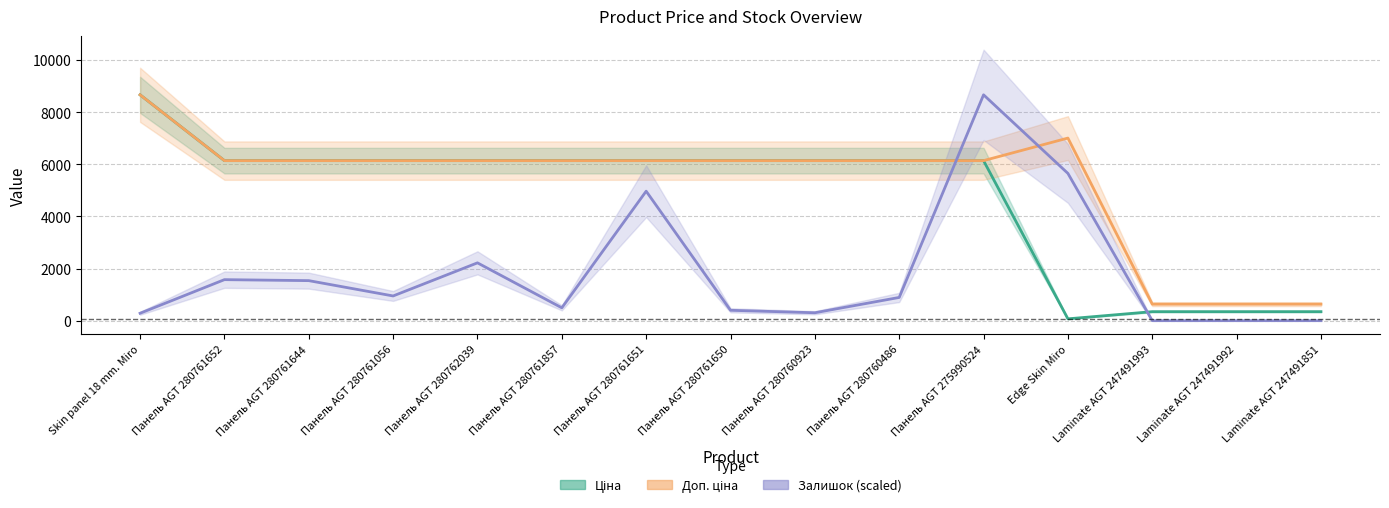

Rank the series by their maximum value, from lowest to highest.

Ціна, Доп. ціна, Залишок